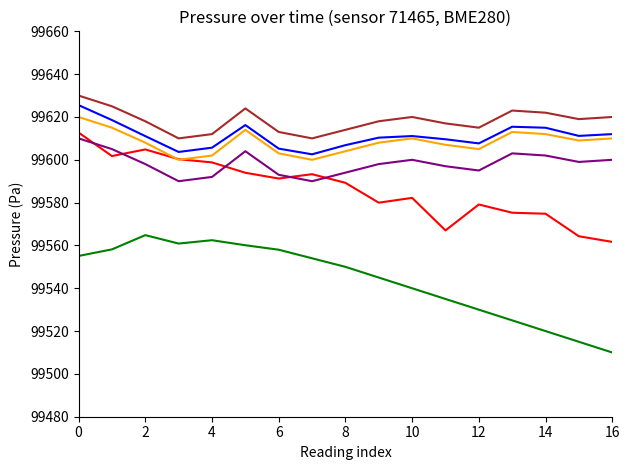

What is the greatest value displayed?

99630.0